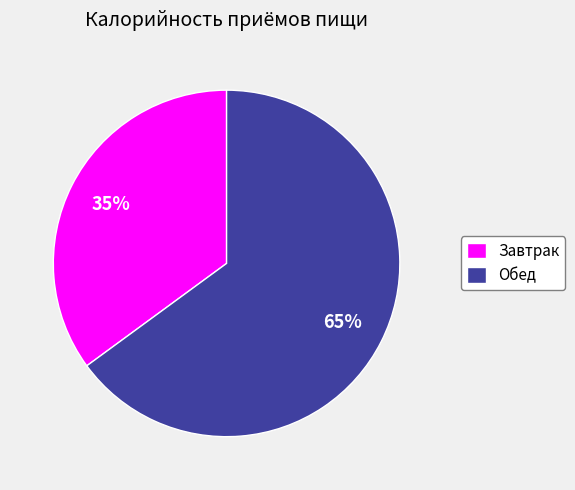

What percentage is the Завтрак slice, to the nearest percent?

35%